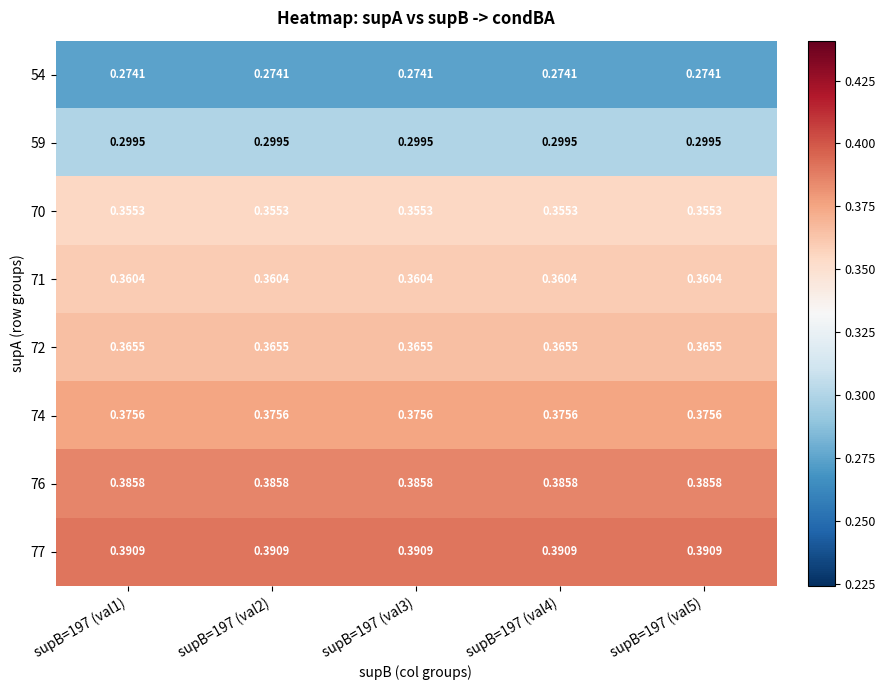

Is the value of 77 at supB=197 (val2) greater than the value of 76 at supB=197 (val2)?

Yes